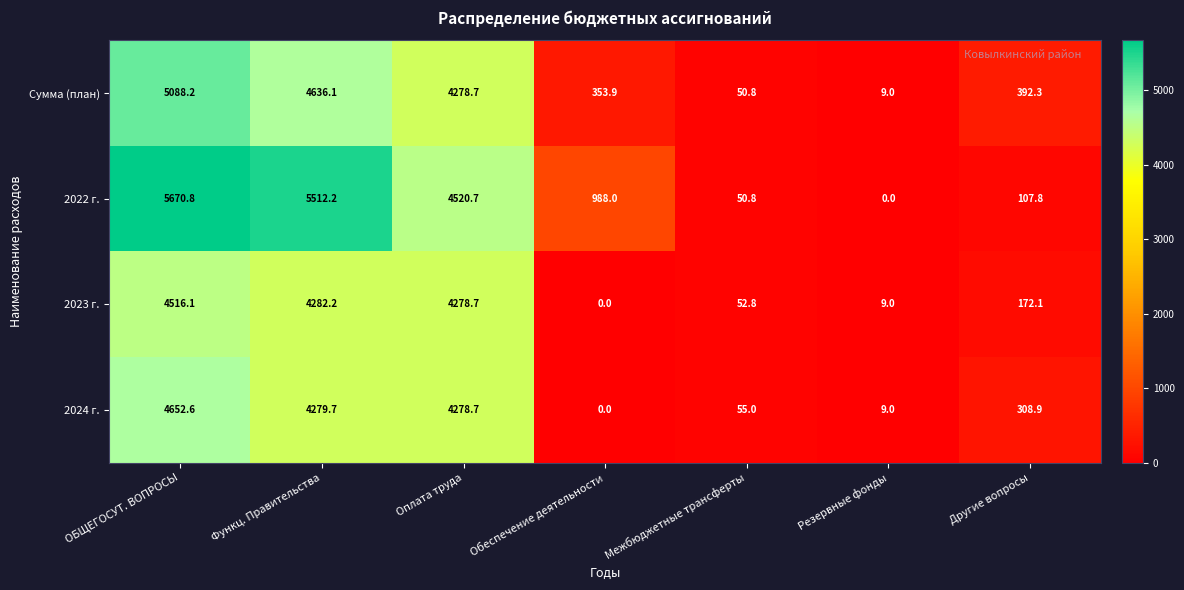

Between ОБЩЕГОСУТ. ВОПРОСЫ and Оплата труда, which series saw the biggest shift?

2022 г.